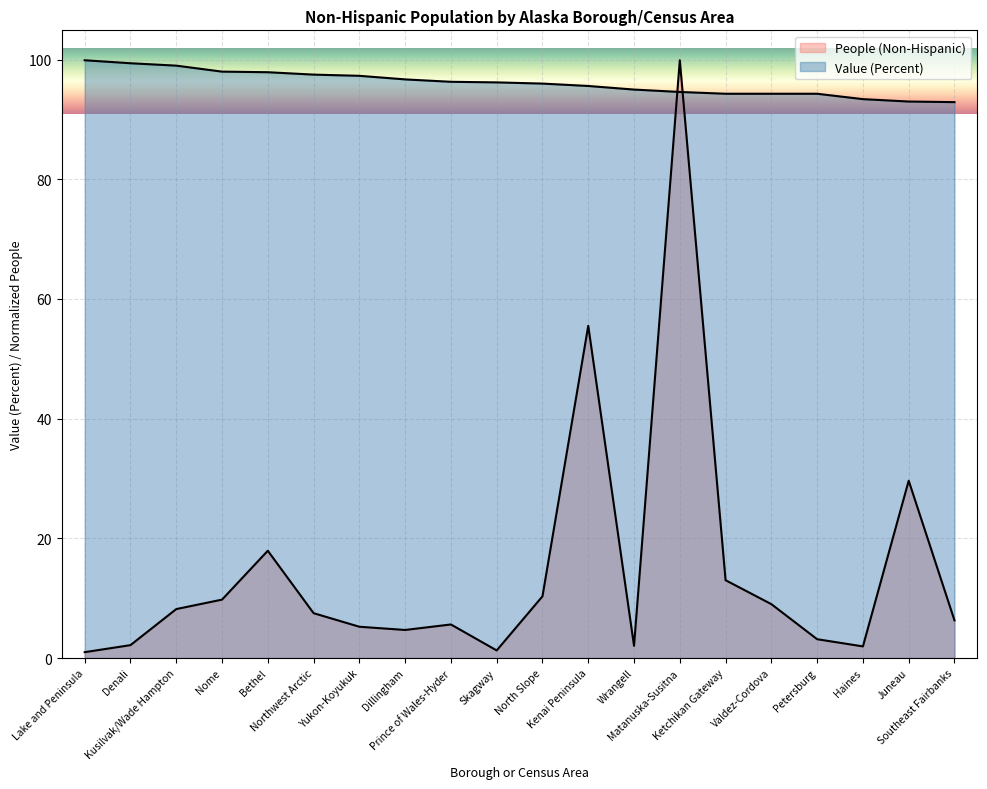

Between Northwest Arctic and Kusilvak/Wade Hampton, which is larger?

Kusilvak/Wade Hampton